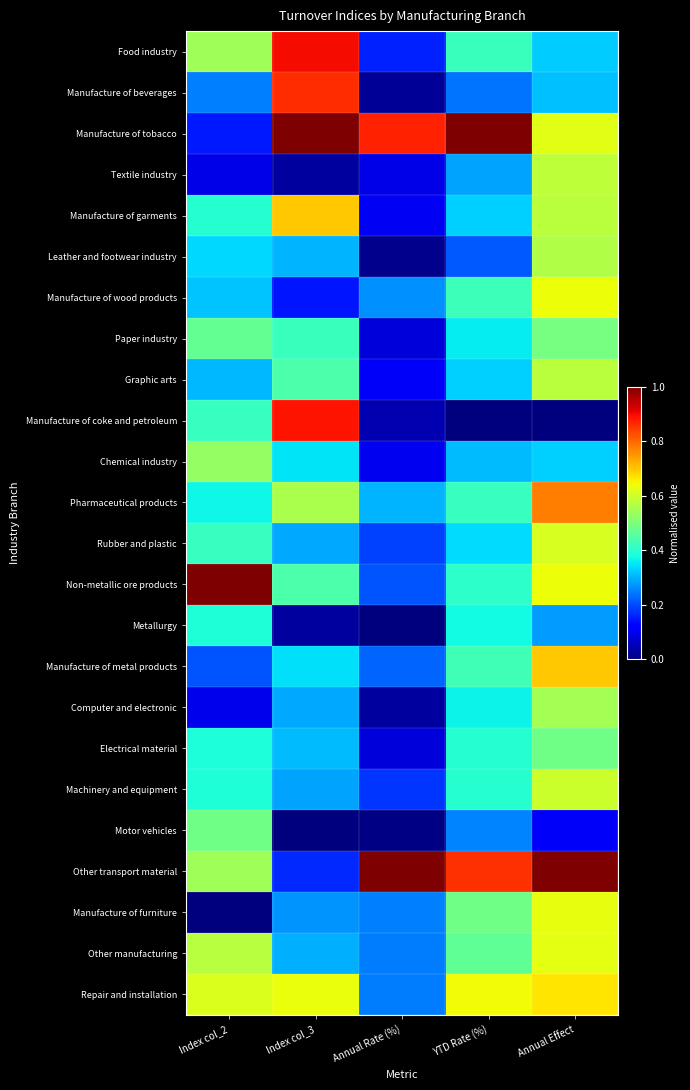

What is the difference between the highest and lowest values at Annual Effect?

1.0